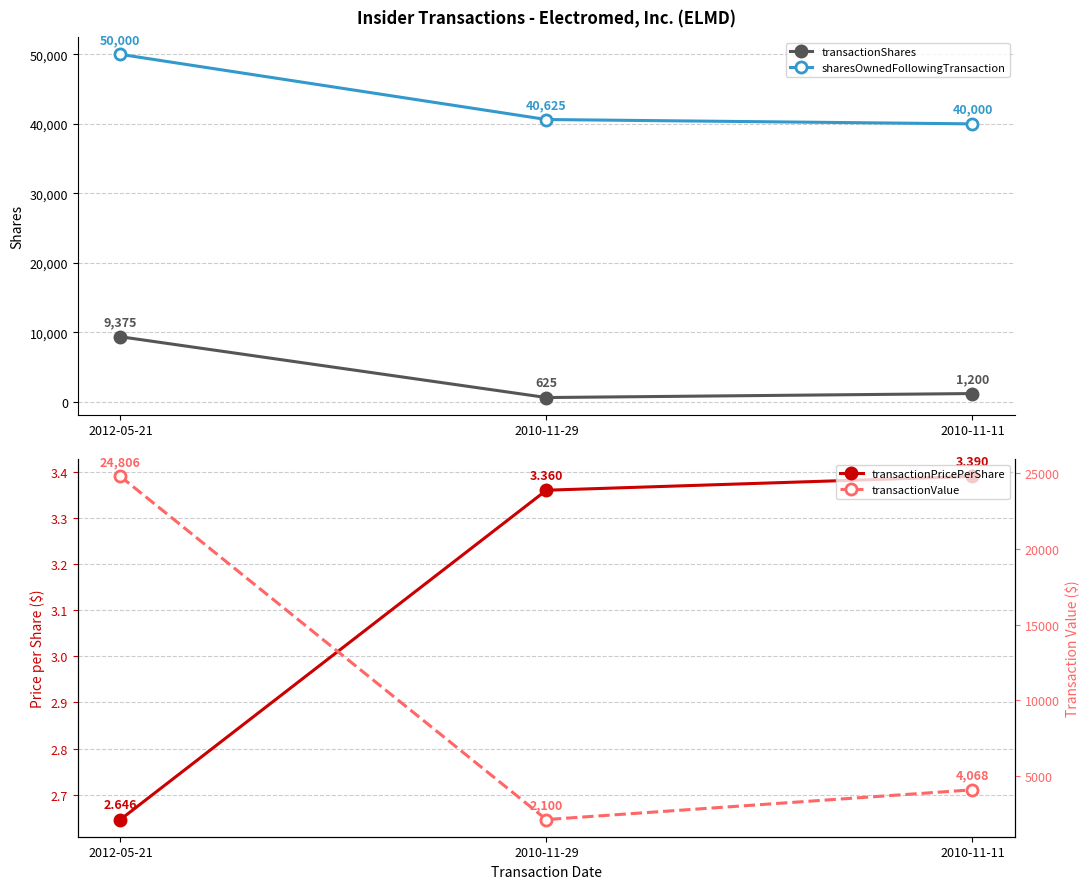

Is it true that transactionPricePerShare equals 3.4 at 2010-11-11?

True